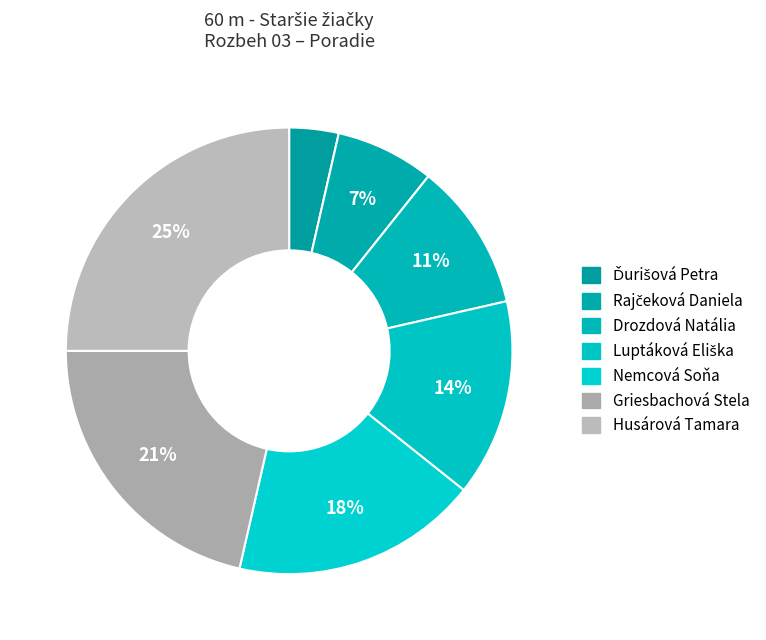

How many slices are in this pie chart?

7